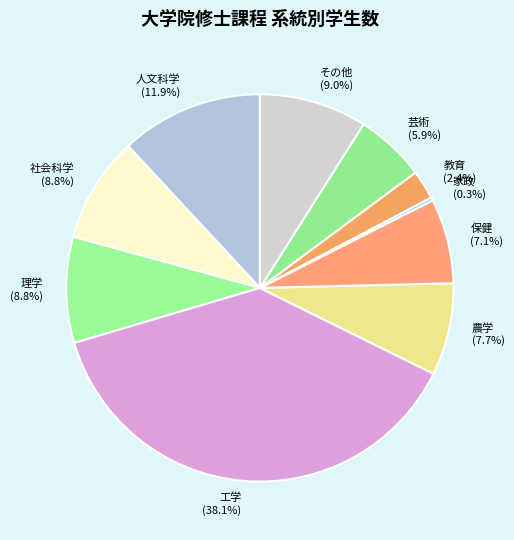

What percentage do 社会科学 (8.8%) and 工学 (38.1%) together represent?

46.9%